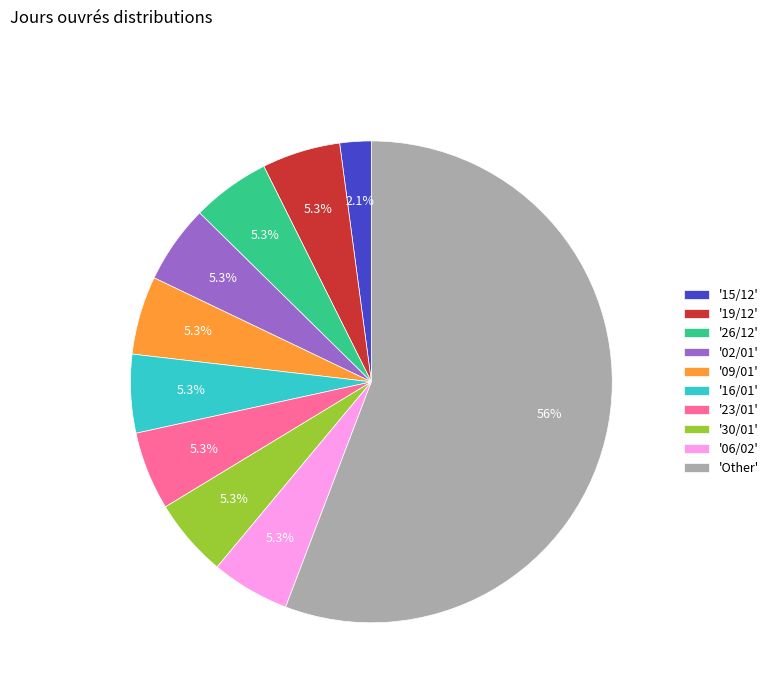

Is there a majority slice in this chart?

Yes